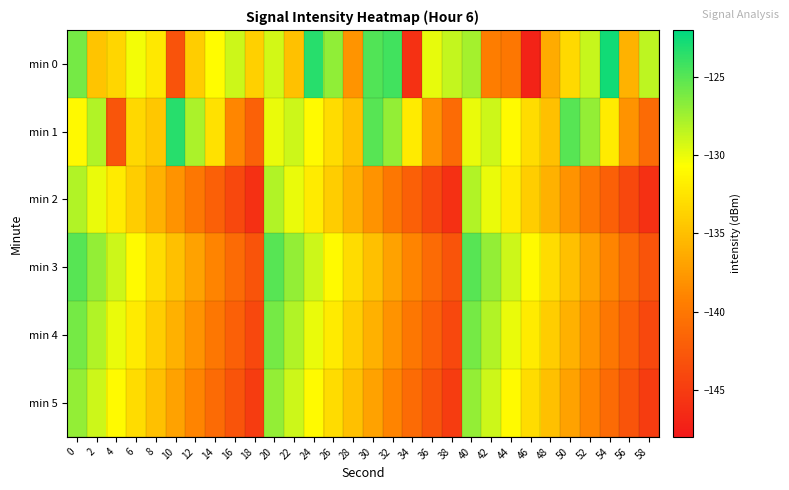

Reading left to right, extract all data points from this chart.

min 0: 0=-126.0	2=-134.6	4=-133.5	6=-130.3	8=-132.2	10=-143.1	12=-134.0	14=-130.9	16=-128.9	18=-133.8	20=-129.2	22=-134.9	24=-123.4	26=-126.9	28=-137.9	30=-124.8	32=-124.3	34=-145.9	36=-129.8	38=-128.6	40=-127.6	42=-139.6	44=-140.0	46=-147.2	48=-136.3	50=-133.2	52=-128.7	54=-122.7	56=-135.9	58=-128.5
min 1: 0=-131.1	2=-128.1	4=-142.8	6=-133.3	8=-134.5	10=-123.4	12=-127.8	14=-132.8	16=-138.8	18=-141.8	20=-130.0	22=-129.0	24=-131.0	26=-133.0	28=-135.0	30=-125.0	32=-127.0	34=-132.0	36=-138.0	38=-141.0	40=-130.0	42=-129.0	44=-131.0	46=-133.0	48=-135.0	50=-125.0	52=-127.0	54=-132.0	56=-138.0	58=-141.0
min 2: 0=-128.0	2=-130.0	4=-132.0	6=-134.0	8=-136.0	10=-138.0	12=-140.0	14=-142.0	16=-144.0	18=-146.0	20=-128.0	22=-130.0	24=-132.0	26=-134.0	28=-136.0	30=-138.0	32=-140.0	34=-142.0	36=-144.0	38=-146.0	40=-128.0	42=-130.0	44=-132.0	46=-134.0	48=-136.0	50=-138.0	52=-140.0	54=-142.0	56=-144.0	58=-146.0
min 3: 0=-125.0	2=-127.0	4=-129.0	6=-131.0	8=-133.0	10=-135.0	12=-137.0	14=-139.0	16=-141.0	18=-143.0	20=-125.0	22=-127.0	24=-129.0	26=-131.0	28=-133.0	30=-135.0	32=-137.0	34=-139.0	36=-141.0	38=-143.0	40=-125.0	42=-127.0	44=-129.0	46=-131.0	48=-133.0	50=-135.0	52=-137.0	54=-139.0	56=-141.0	58=-143.0
min 4: 0=-126.0	2=-128.0	4=-130.0	6=-132.0	8=-134.0	10=-136.0	12=-138.0	14=-140.0	16=-142.0	18=-144.0	20=-126.0	22=-128.0	24=-130.0	26=-132.0	28=-134.0	30=-136.0	32=-138.0	34=-140.0	36=-142.0	38=-144.0	40=-126.0	42=-128.0	44=-130.0	46=-132.0	48=-134.0	50=-136.0	52=-138.0	54=-140.0	56=-142.0	58=-144.0
min 5: 0=-127.0	2=-129.0	4=-131.0	6=-133.0	8=-135.0	10=-137.0	12=-139.0	14=-141.0	16=-143.0	18=-145.0	20=-127.0	22=-129.0	24=-131.0	26=-133.0	28=-135.0	30=-137.0	32=-139.0	34=-141.0	36=-143.0	38=-145.0	40=-127.0	42=-129.0	44=-131.0	46=-133.0	48=-135.0	50=-137.0	52=-139.0	54=-141.0	56=-143.0	58=-145.0